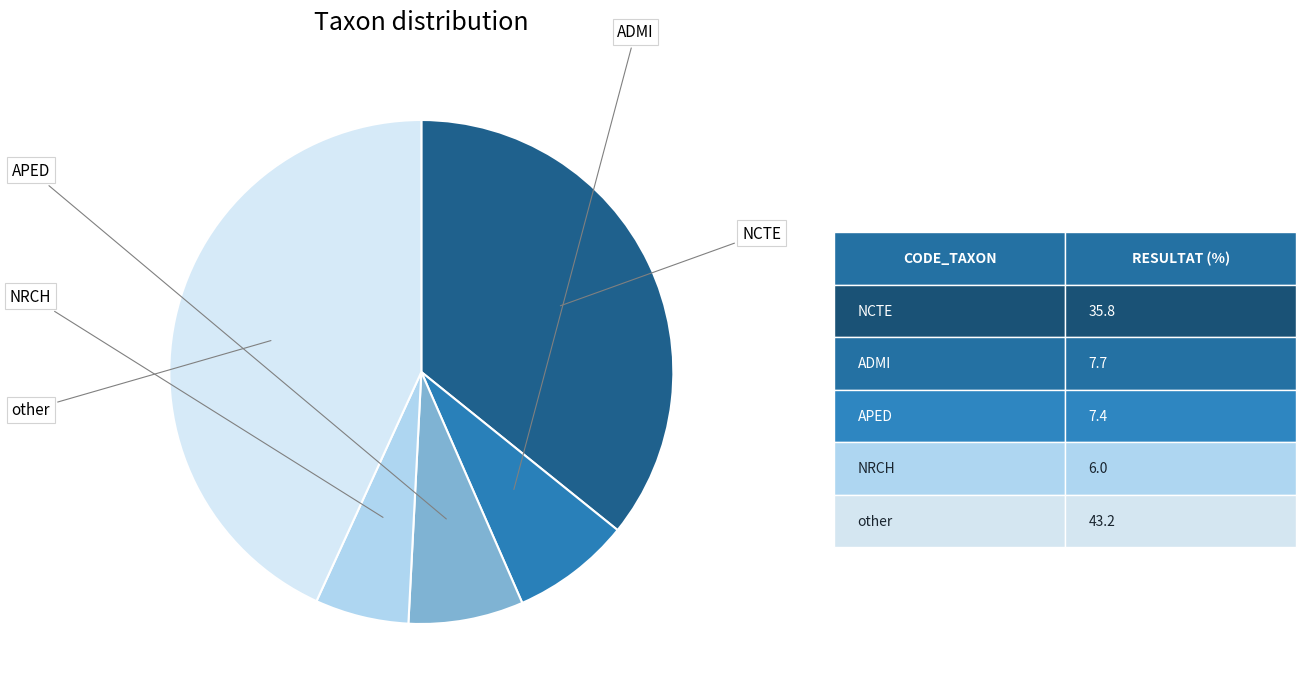

Does any single category account for the majority?

No